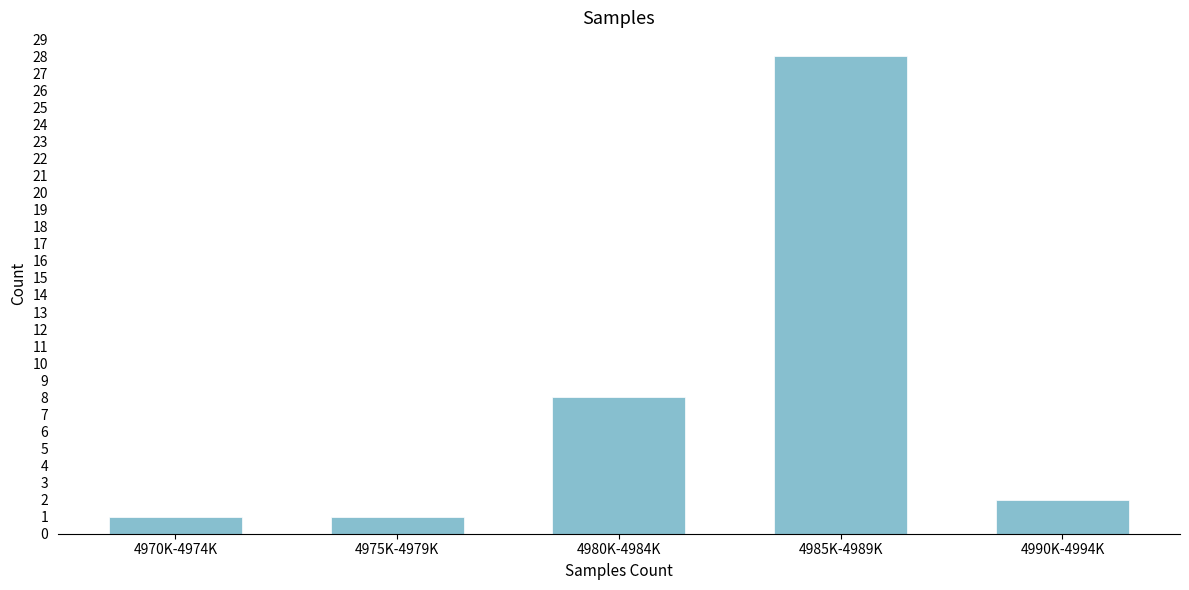

Reading left to right, list all the values displayed in this chart.

4970K-4974K=1	4975K-4979K=1	4980K-4984K=8	4985K-4989K=28	4990K-4994K=2